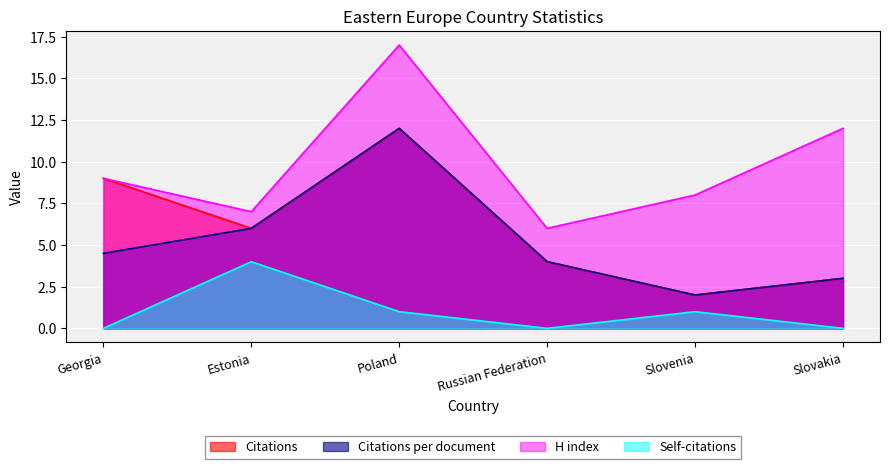

Is it true that Citations equals 4.0 at Estonia?

False